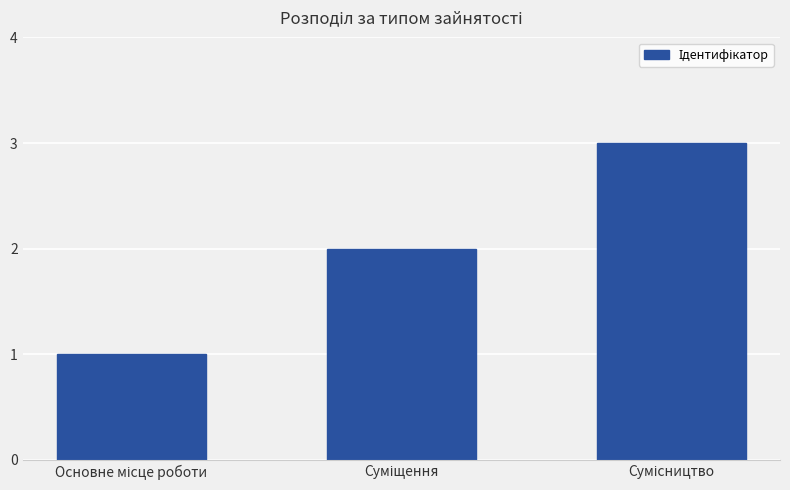

What is the sum of all values?

6